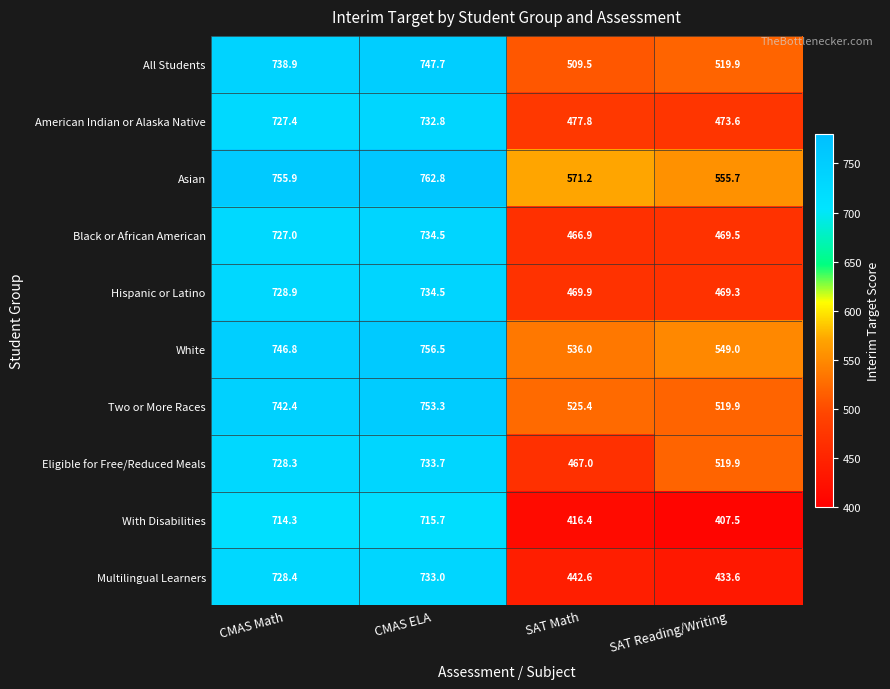

Which series has the largest total across all categories?

Asian